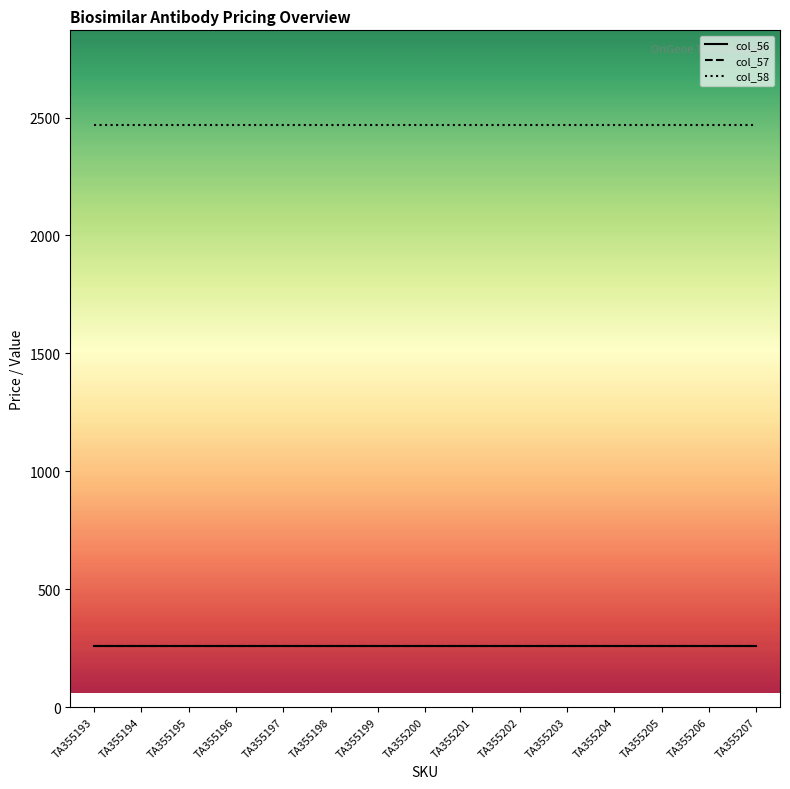

Does the chart display data point markers on the line(s)?

No